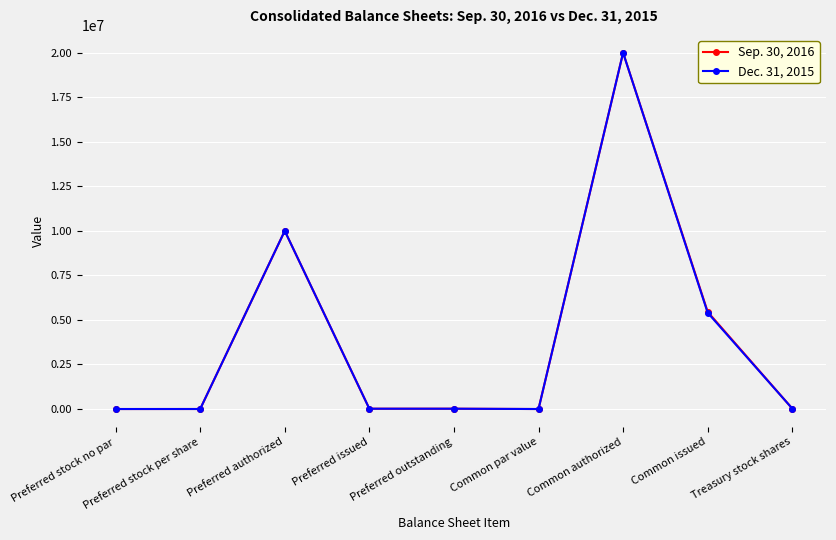

What is the value of the Sep. 30, 2016 point at the 6th from the left?

1